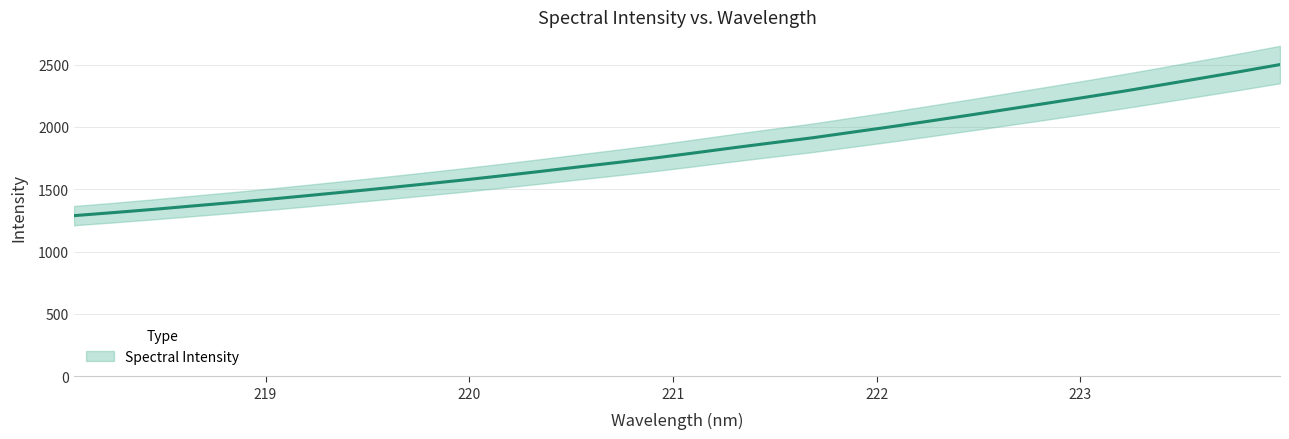

The chart shows a value of 1337.9 at 218.442. True or false?

True